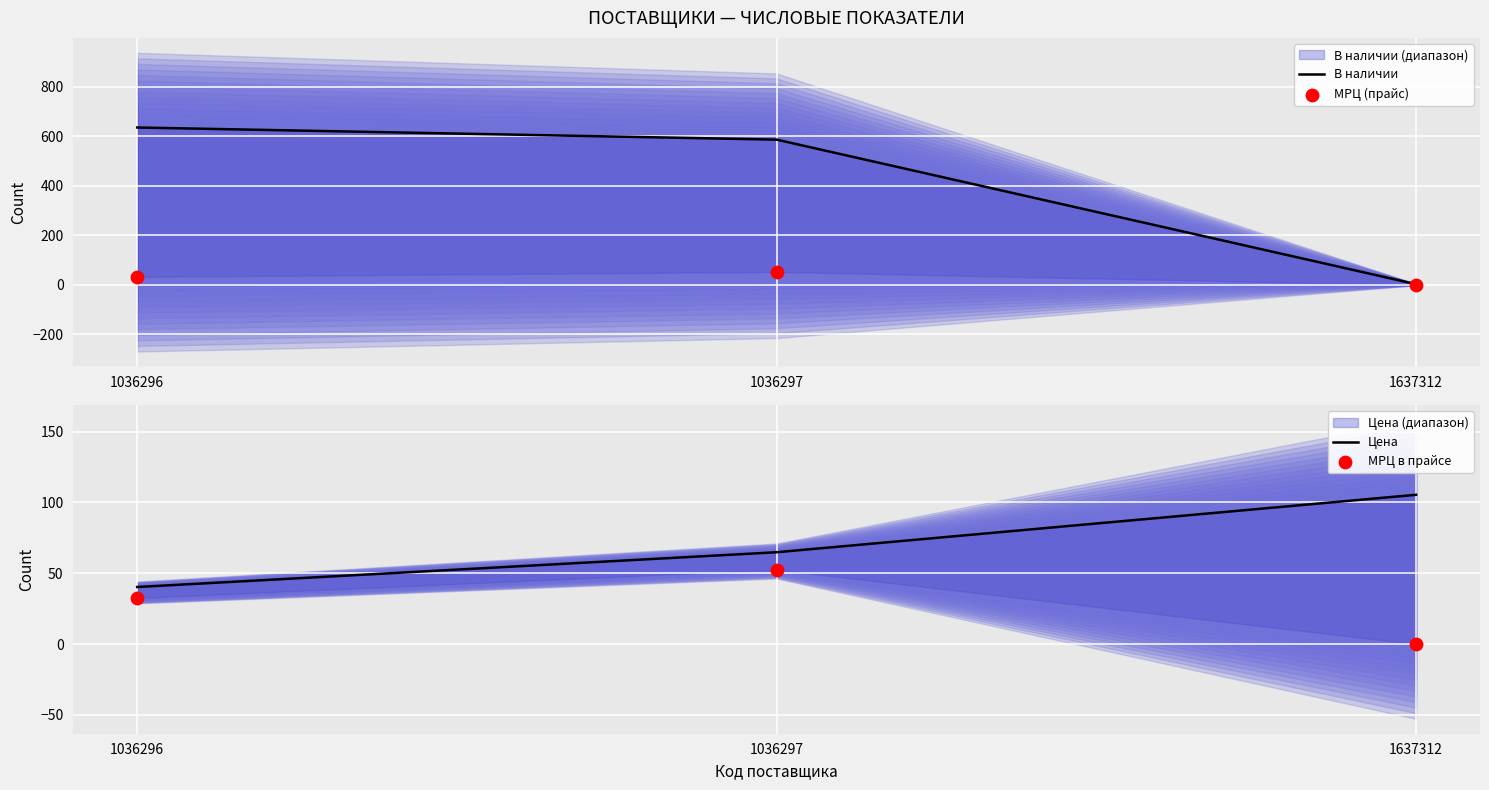

Which series has the largest total across all categories?

В наличии